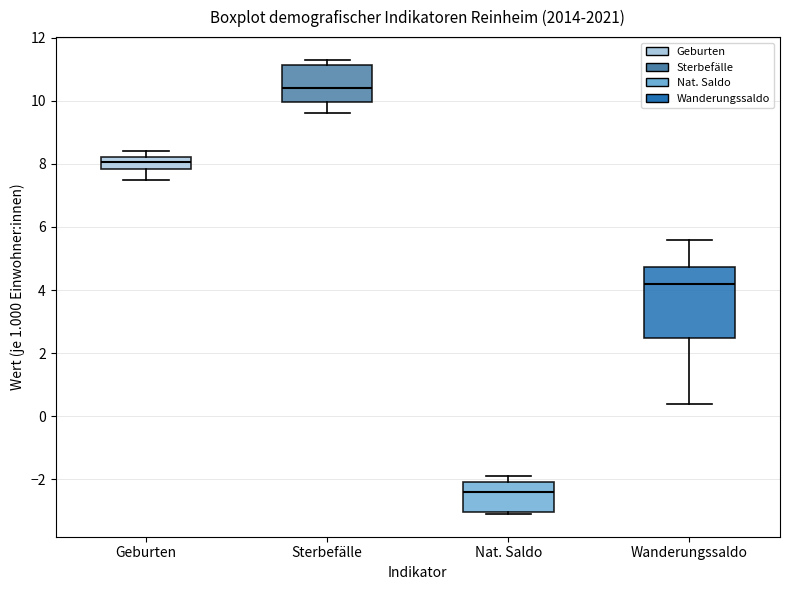

Where does the upper whisker of the box for Wanderungssaldo end on the y-axis? The values are not printed on the chart, so give them approximately, as read against the axis.

5.6